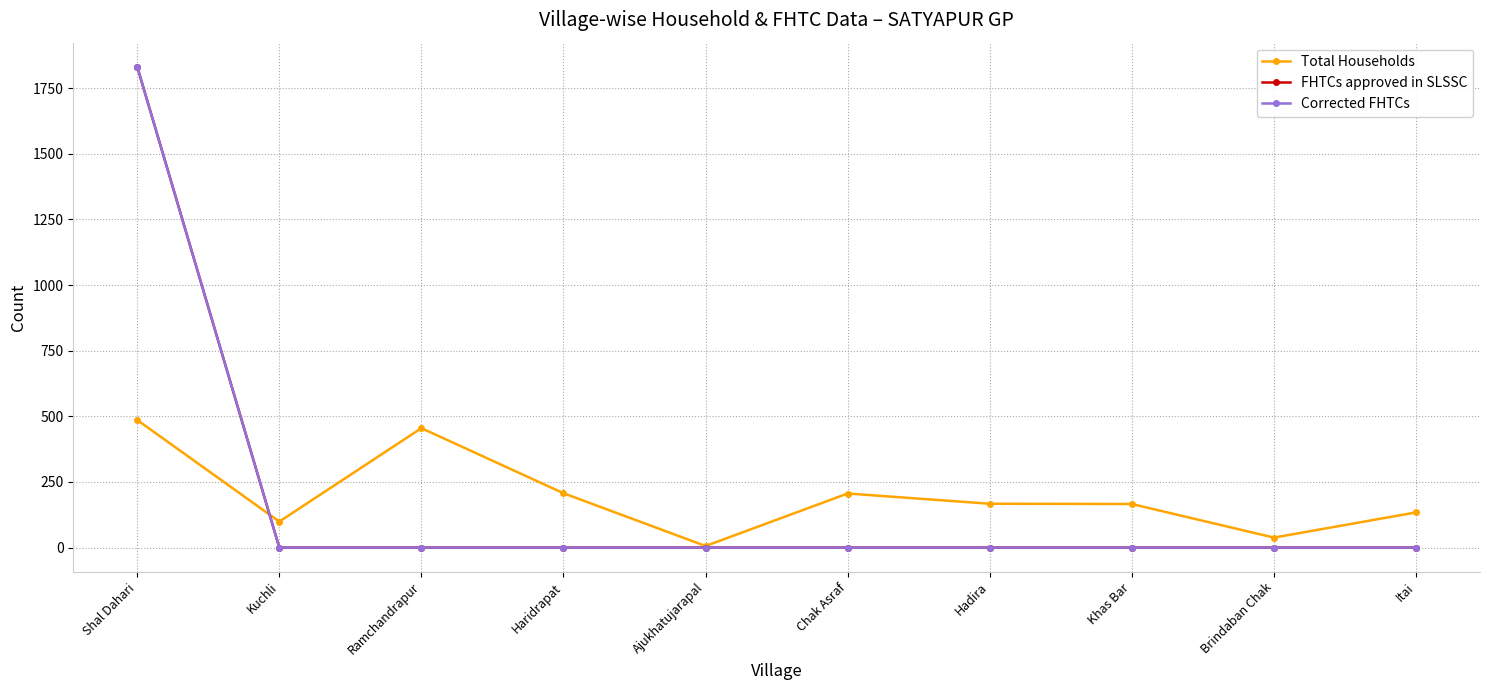

Is this an area chart (filled region under the line)?

No